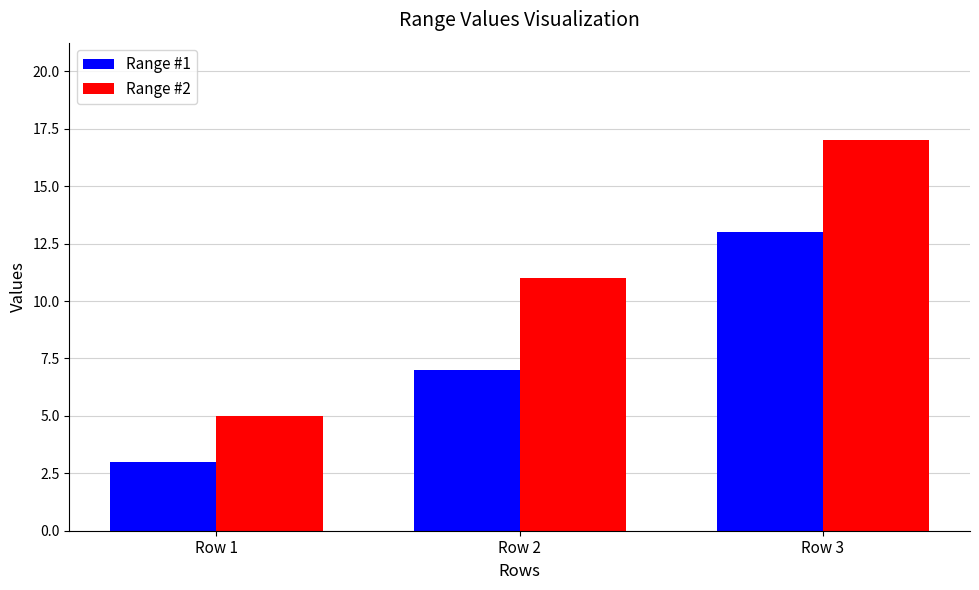

What is the approximate value of Range #2 at Row 2, to the nearest 5?

10